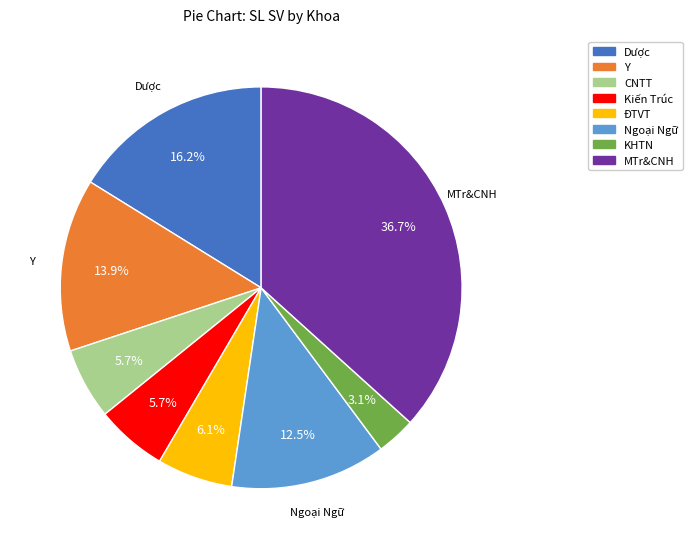

What percentage do Ngoại Ngữ and Dược together represent?

28.7%